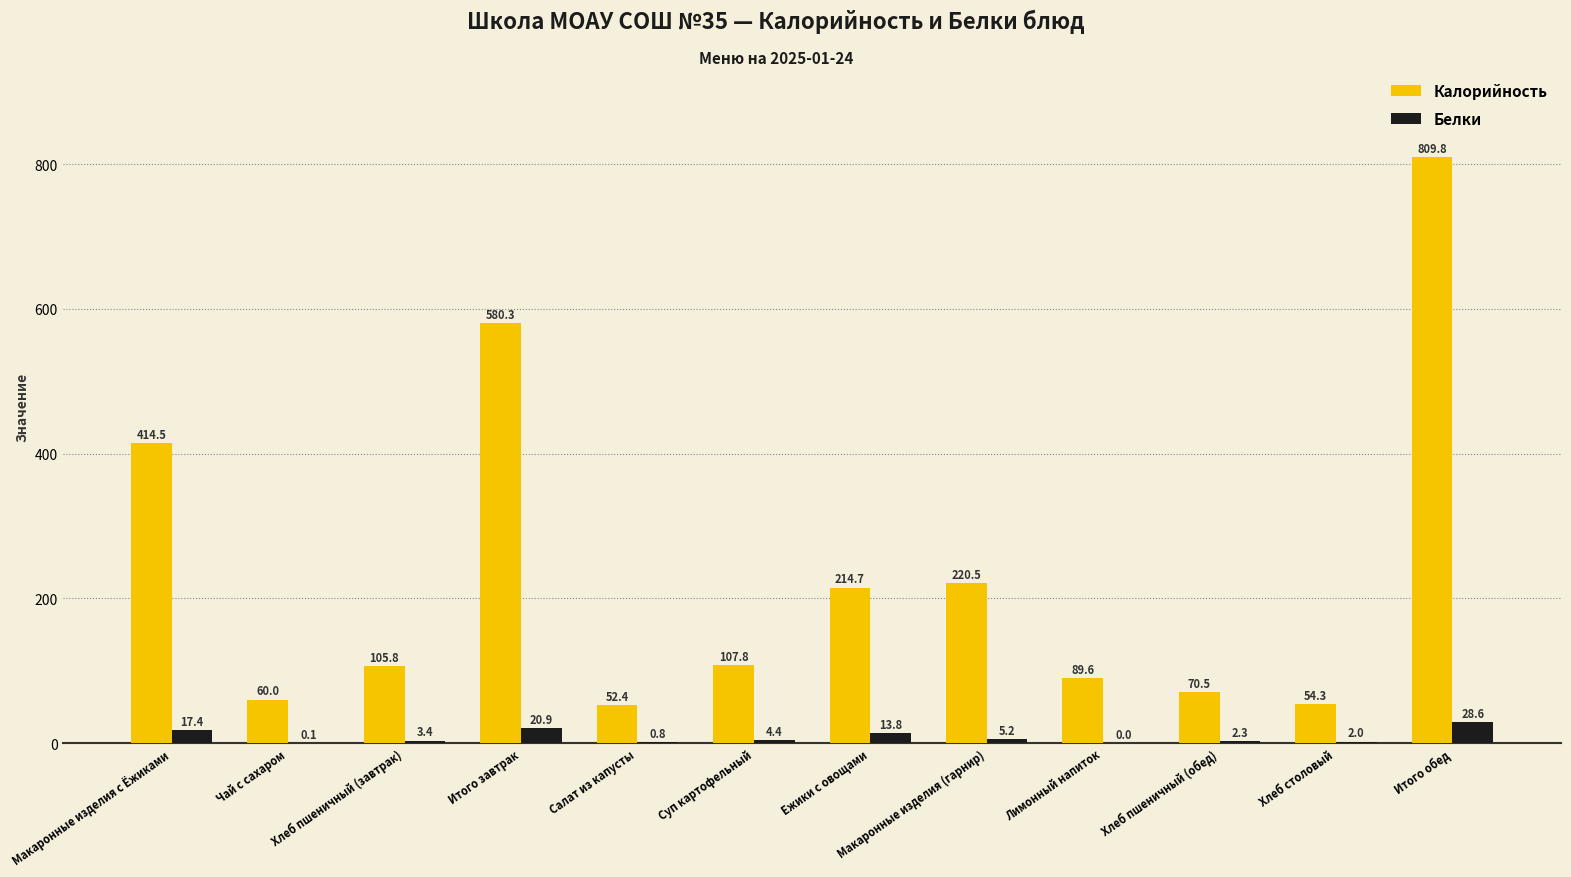

Which category has the highest value in the Белки series?

Итого обед